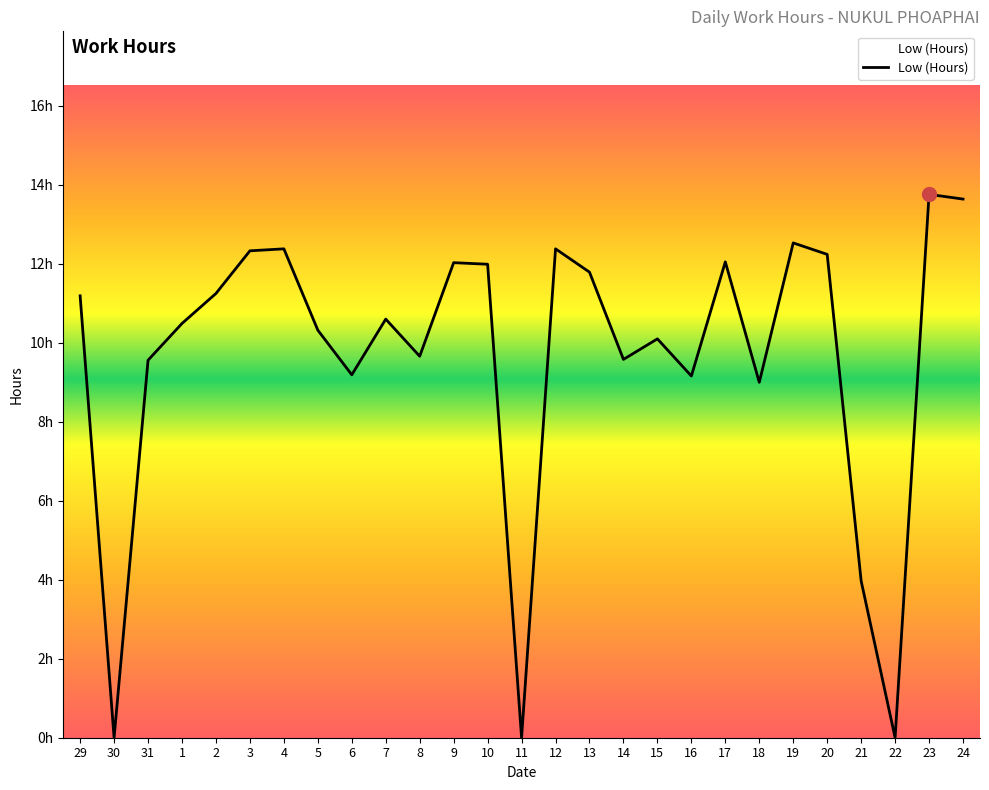

Does the chart have visible grid lines?

No